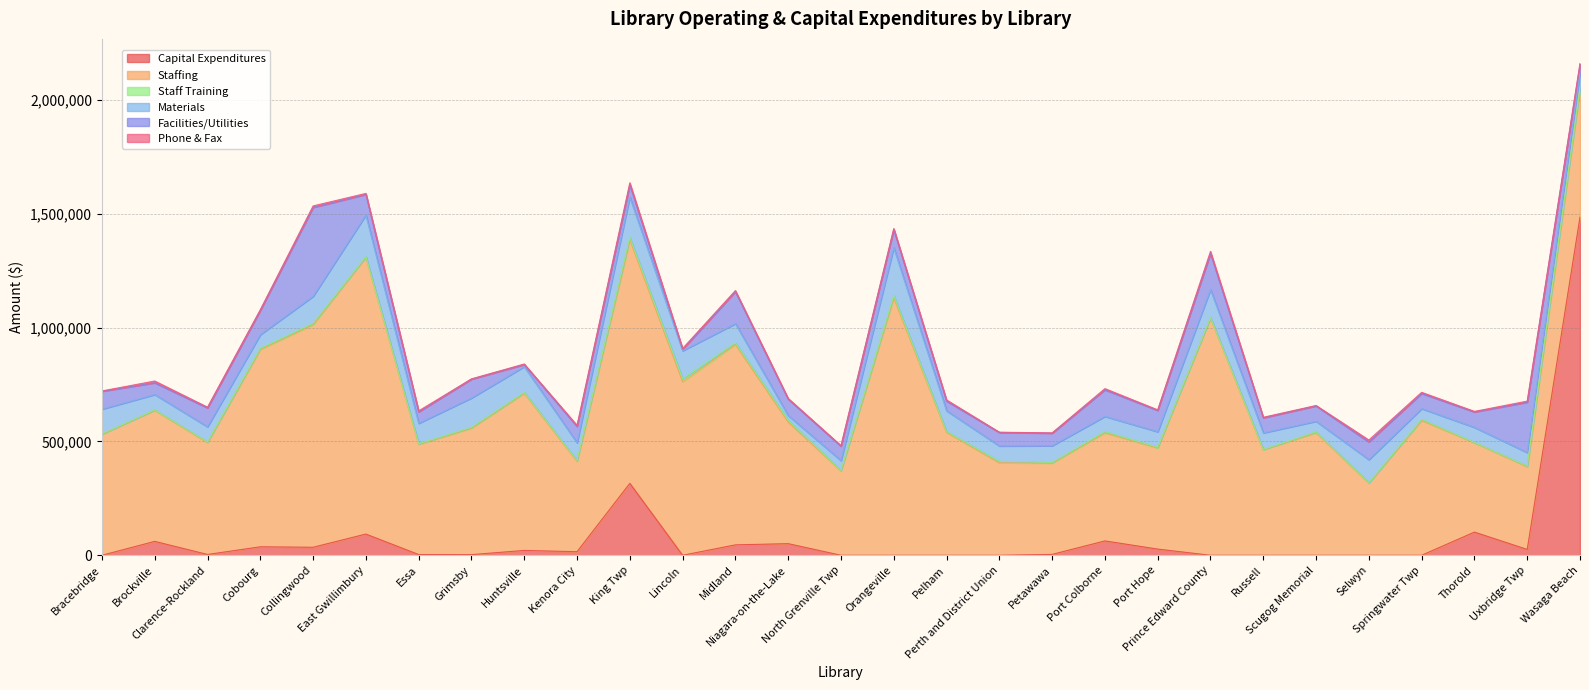

Reading right to left, transcribe all the data shown in this chart.

Capital Expenditures: 1485494	25547	101785	0	0	0	0	0	27124	63069	3809	0	0	0	0	51000	45726	0	315933	15667	21196	2775	3173	93098	35191	37191	3500	61015	0
Staffing: 561733	363685	392958	592423	317577	538468	463604	1041835	444233	474887	401423	406248	540040	1130782	370762	534248	880193	762370	1070568	397493	690889	555549	484345	1216310	977655	867000	491746	576224	531503
Staff Training: 4822	2880	855	4664	795	3947	1460	2259	3260	5524	2769	6397	3745	9494	1449	8744	6946	13099	9743	3420	3236	3629	2255	1954	5922	4795	3058	1390	1681
Materials: 67091	59192	66078	47020	101611	46094	72634	122937	67975	66461	73036	67498	91004	210827	43561	19623	84637	122860	177106	77682	113353	129010	89773	183284	118498	60081	66062	67313	108795
Facilities/Utilities: 37720	221021	67890	66665	77844	67365	65955	158505	93738	116966	55321	59189	42642	80146	63233	72278	140251	6116	54172	71642	9070	82760	50228	90265	390700	106377	82891	51662	78282
Phone & Fax: 3116	4697	2311	4868	8364	1965	2395	9276	2310	5040	976	1320	4770	3623	2661	3066	4995	3993	8540	4821	2353	892	4459	4473	6419	3089	3201	7753	1462